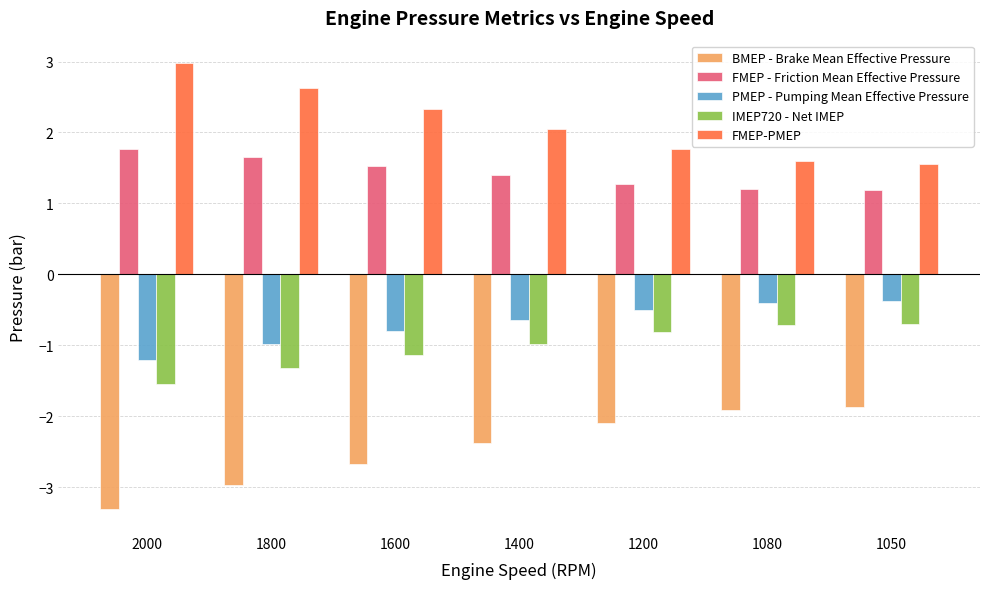

Count the FMEP - Friction Mean Effective Pressure values in the range 1 to 2.

7